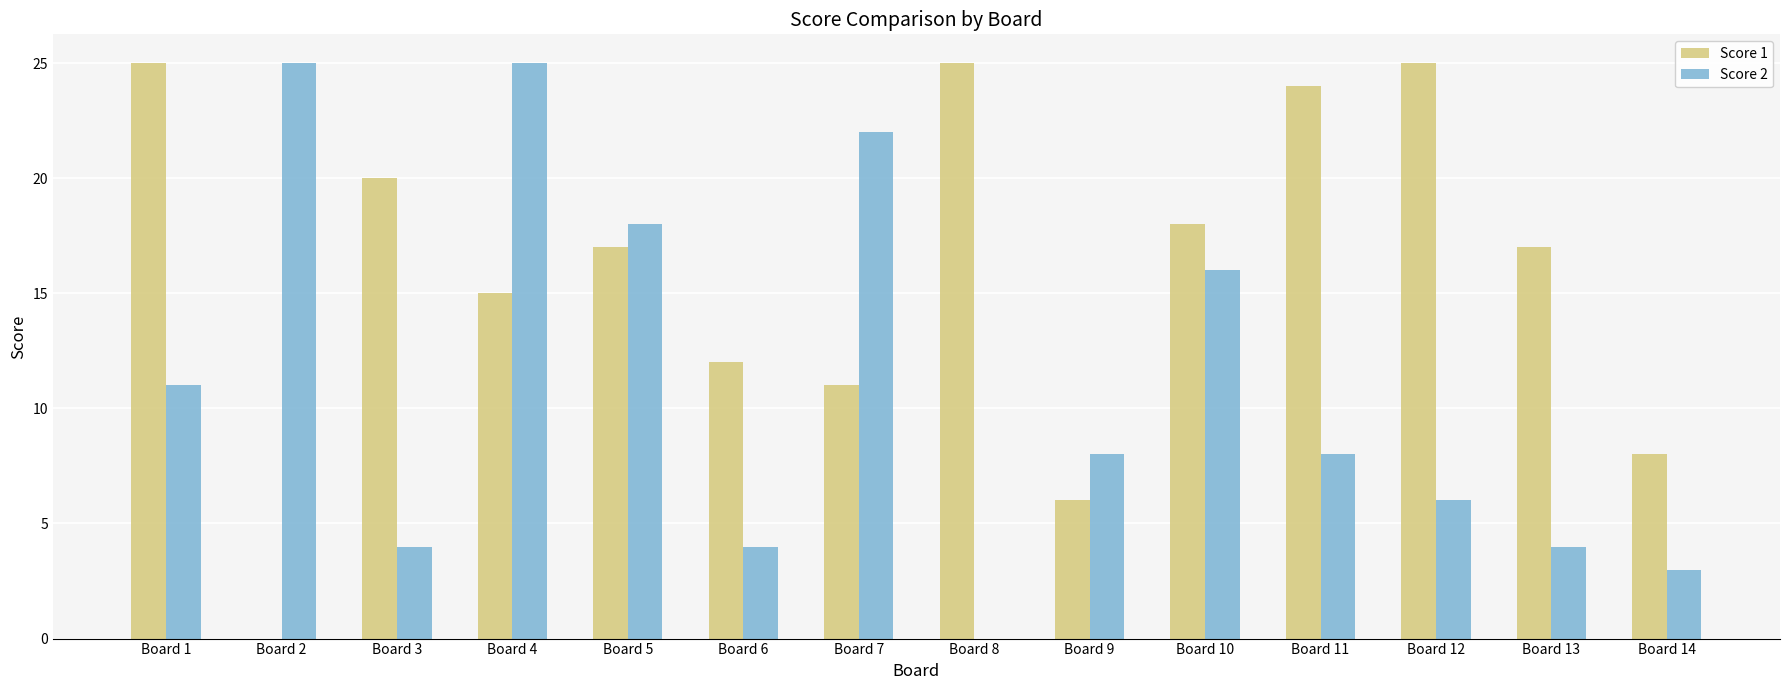

At which label does Score 2 first exceed 8?

Board 1